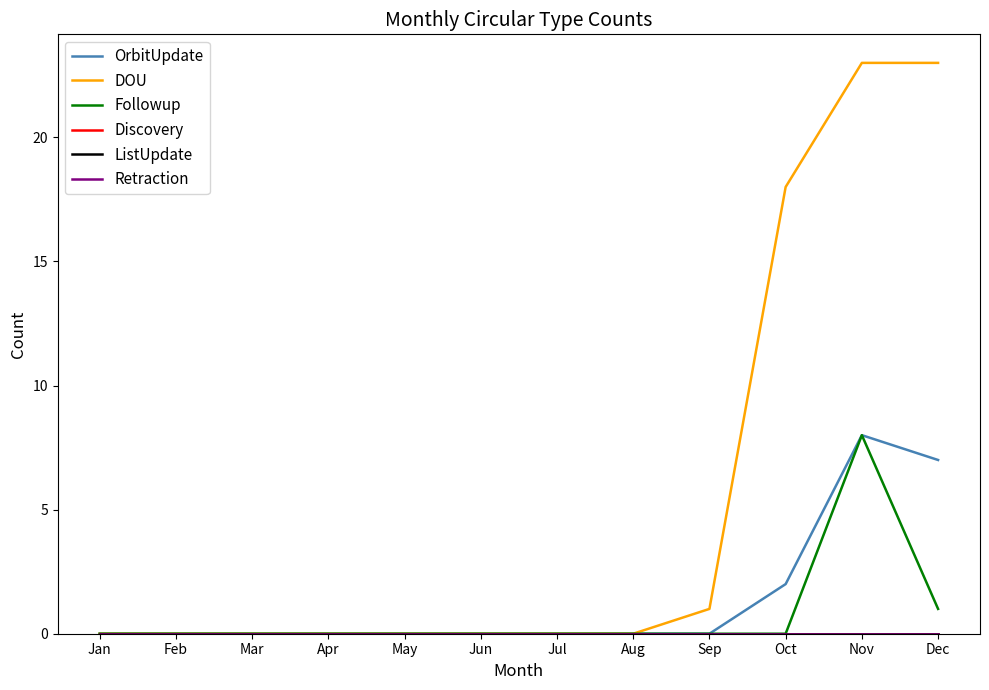

The value of Followup at Mar is 0. True or false?

True